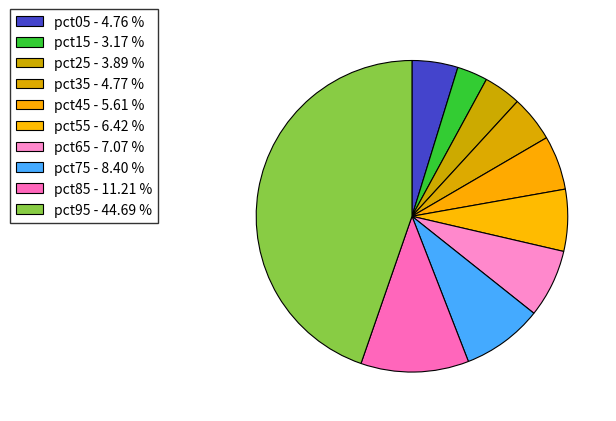

What portion of the pie excludes pct75?

91.6%